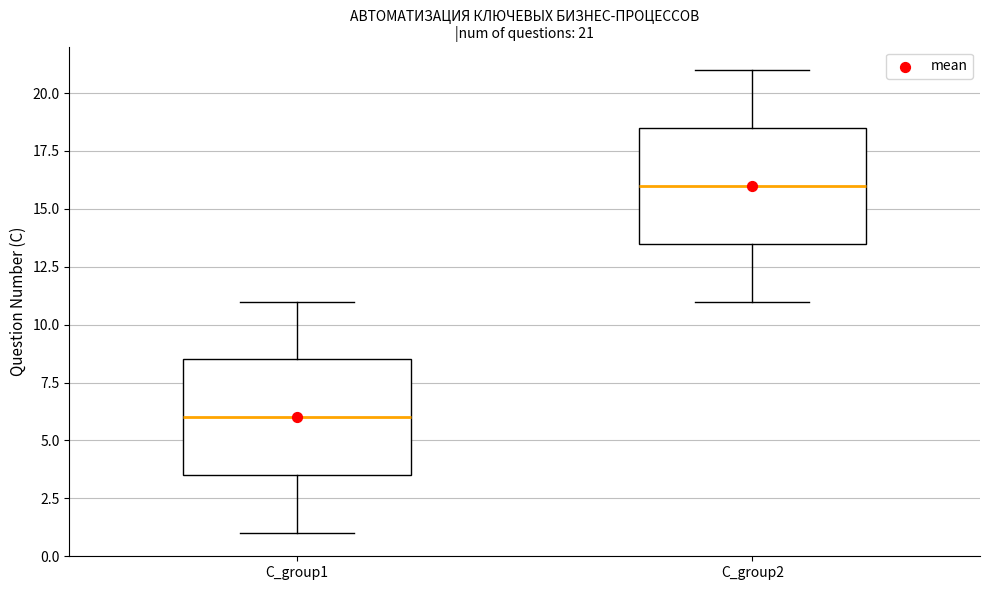

Which box's median line is the lowest?

С_group1